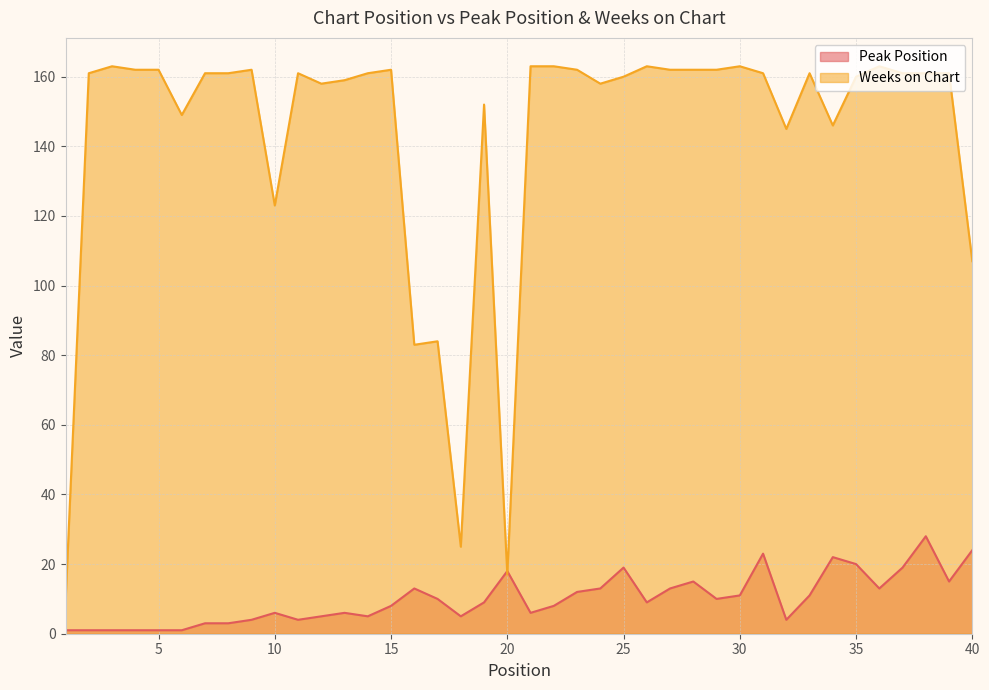

What is the total value across all series at 5?

163